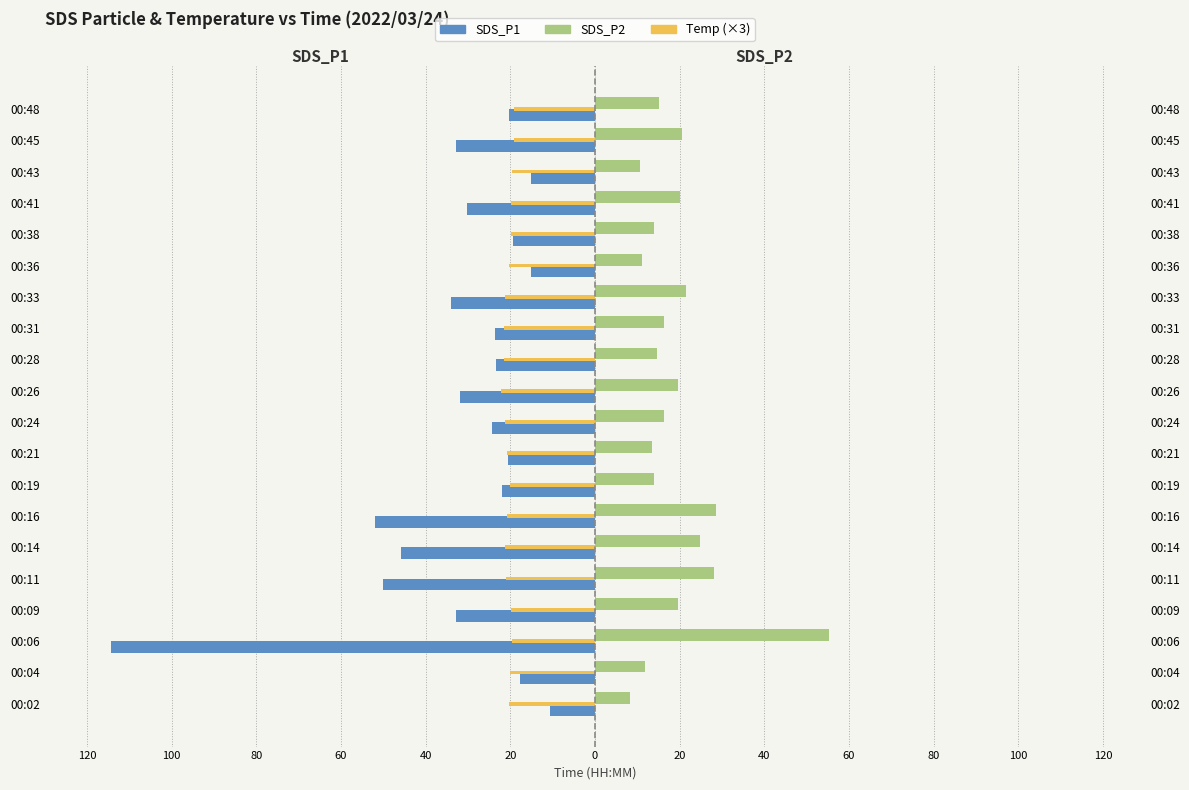

True or false: SDS_P1 has a value of -24.3 at 00:24.

True